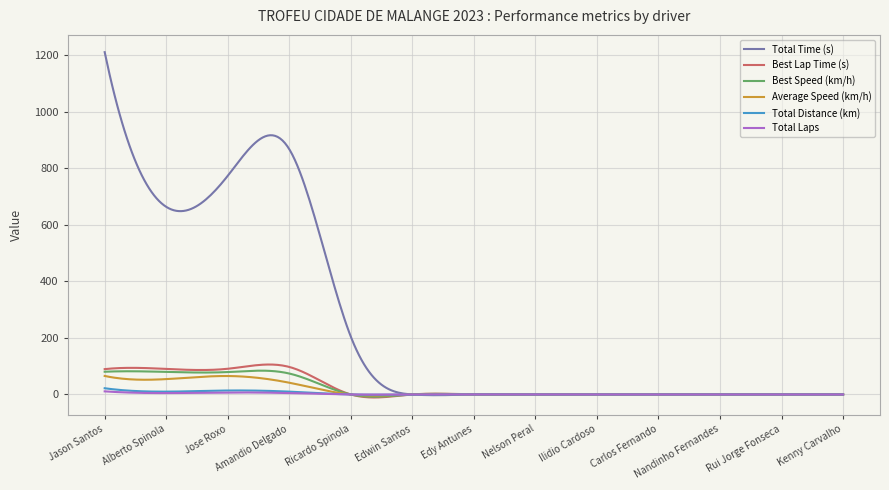

Which series has the largest range (max minus min)?

Total Time (s)